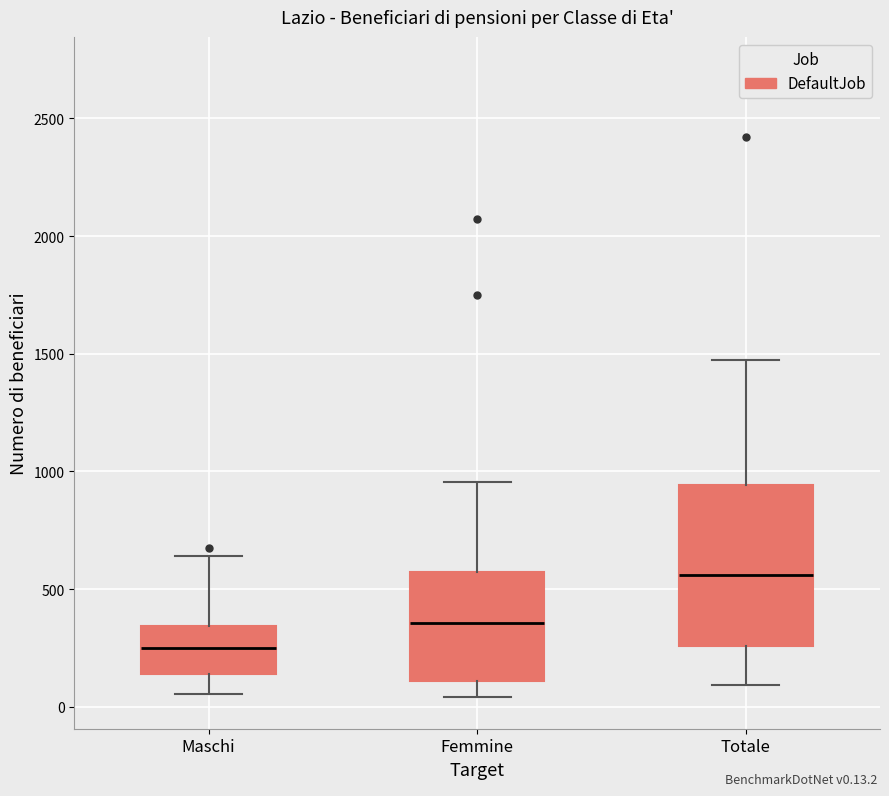

Reading left to right, read every box against the y-axis: the position of its median line, the range the box covers, and the ends of its whiskers. The values are not printed on the chart, so give them approximately, as read against the axis.

Maschi: median 250, box 150 to 350, whiskers 50 to 650
Femmine: median 350, box 100 to 550, whiskers 50 to 950
Totale: median 550, box 250 to 950, whiskers 100 to 1450